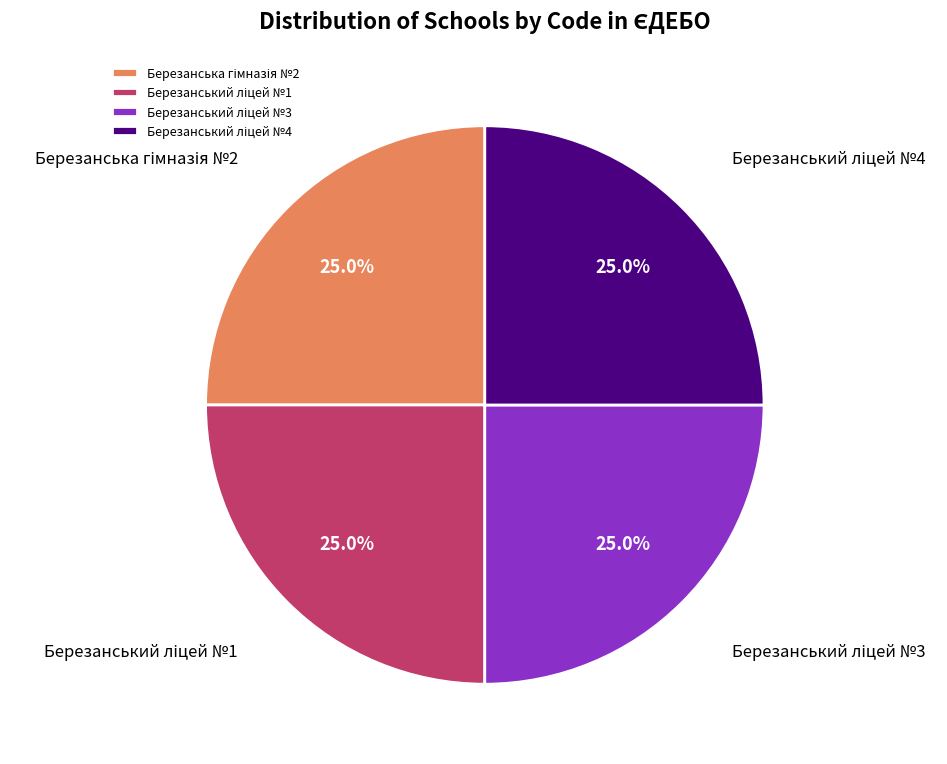

To the nearest percent, what is the average slice percentage?

25%